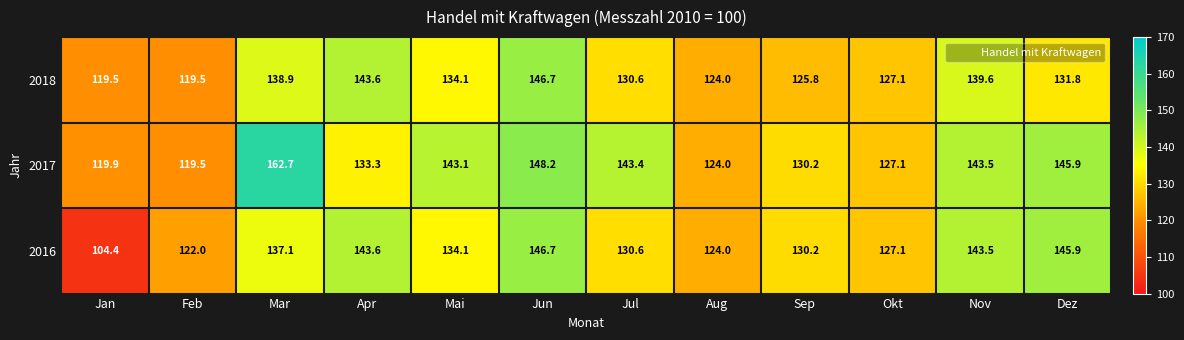

Which series has the largest range (max minus min)?

2017